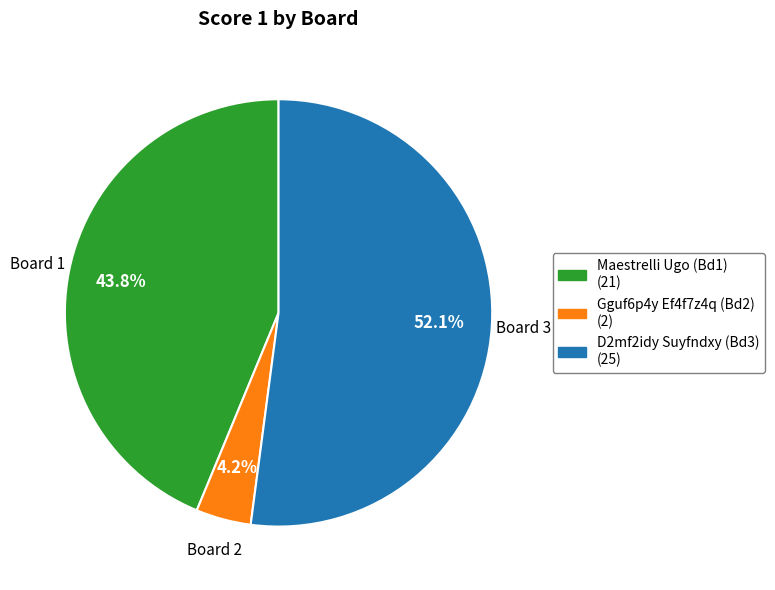

Is there any slice that represents more than half of the pie?

Yes